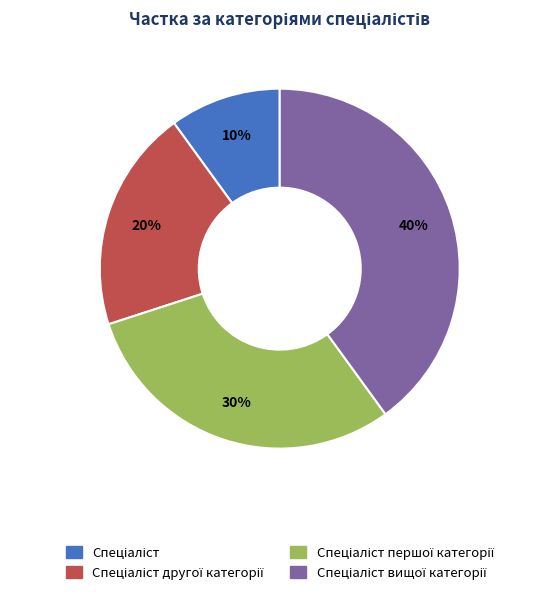

Is there any slice that represents more than half of the pie?

No